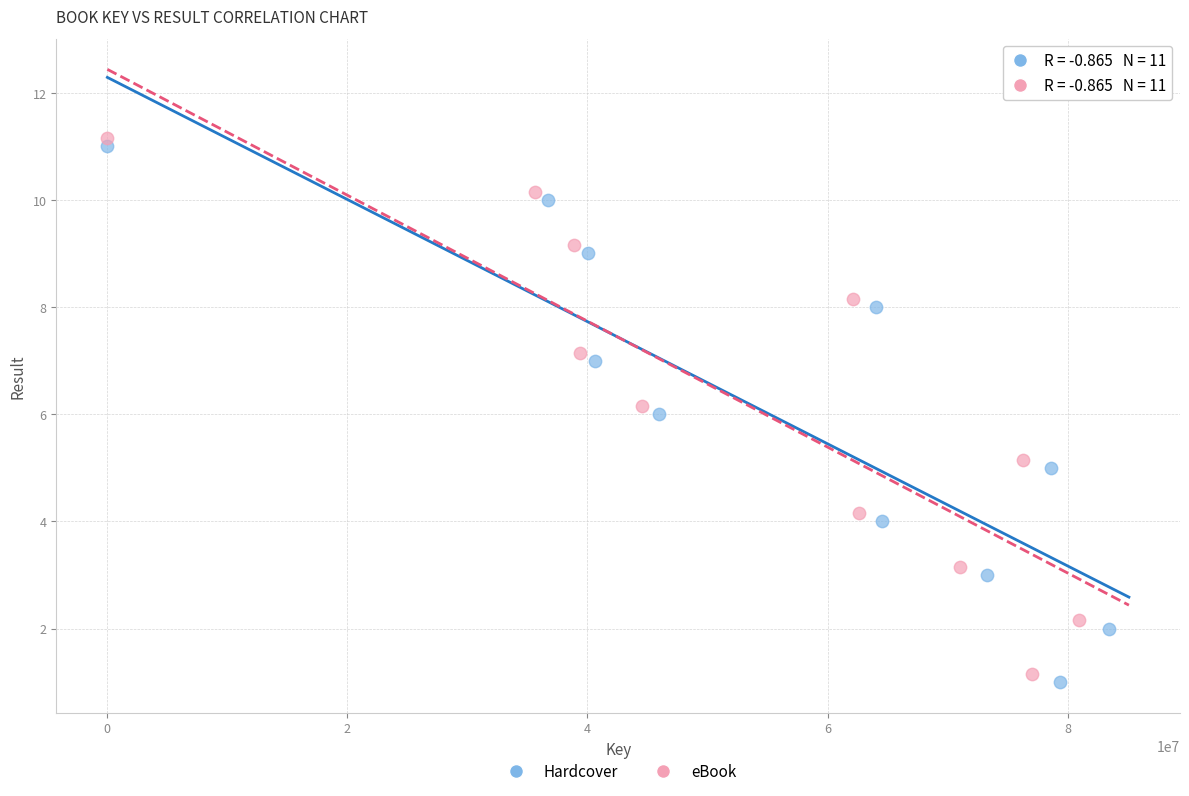

What are all the series names shown in the legend?

Hardcover, eBook